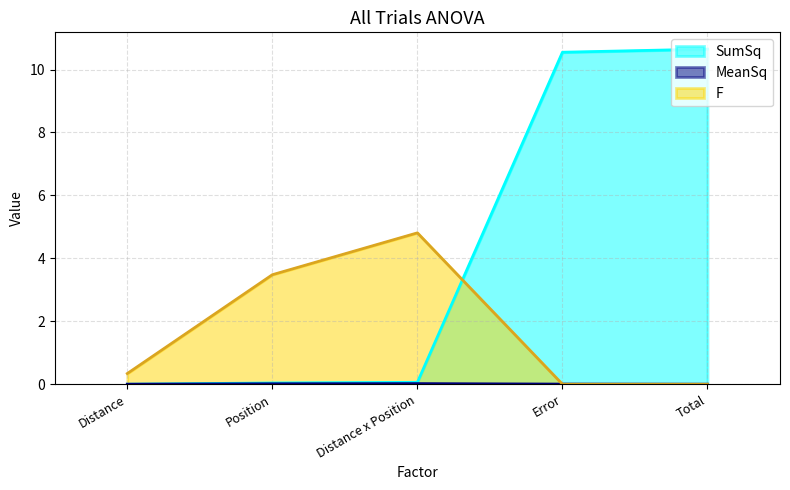

Reading left to right, list all the values displayed in this chart.

SumSq: Distance=0.0	Position=0.0	Distance x Position=0.1	Error=10.6	Total=10.7
MeanSq: Distance=0.0	Position=0.0	Distance x Position=0.0	Error=0.0	Total=0.0
F: Distance=0.3	Position=3.5	Distance x Position=4.8	Error=0.0	Total=0.0